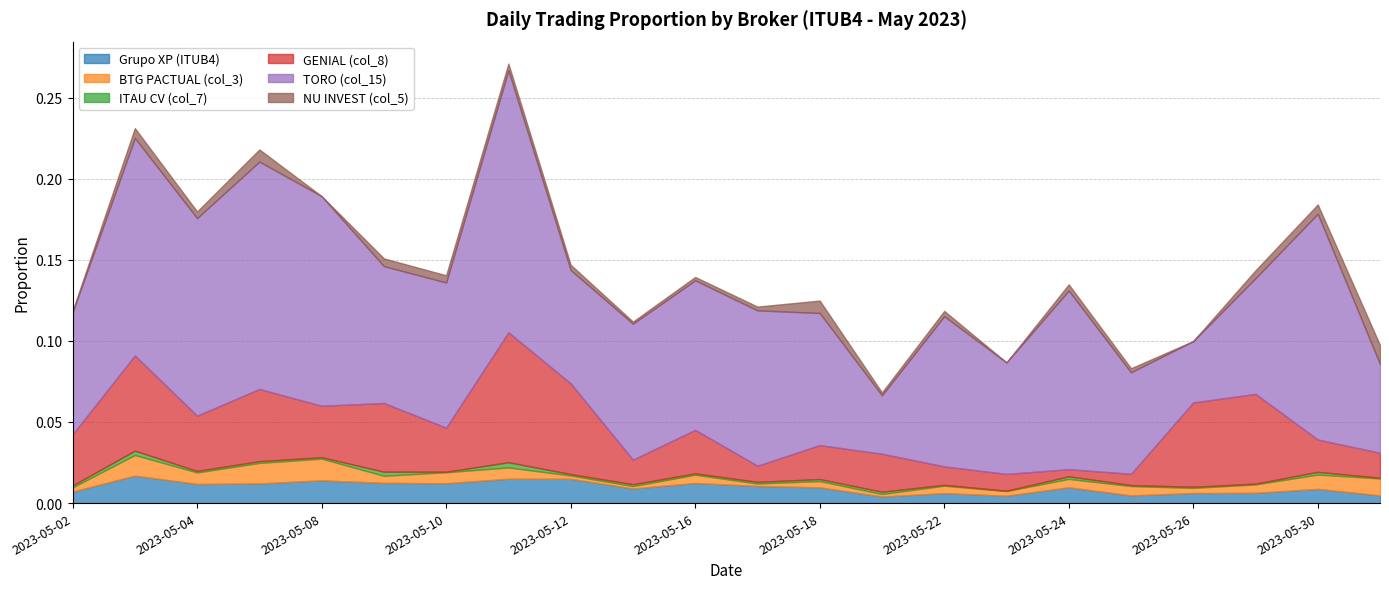

At which category does Grupo XP (ITUB4) reach its first local peak?

2023-05-03